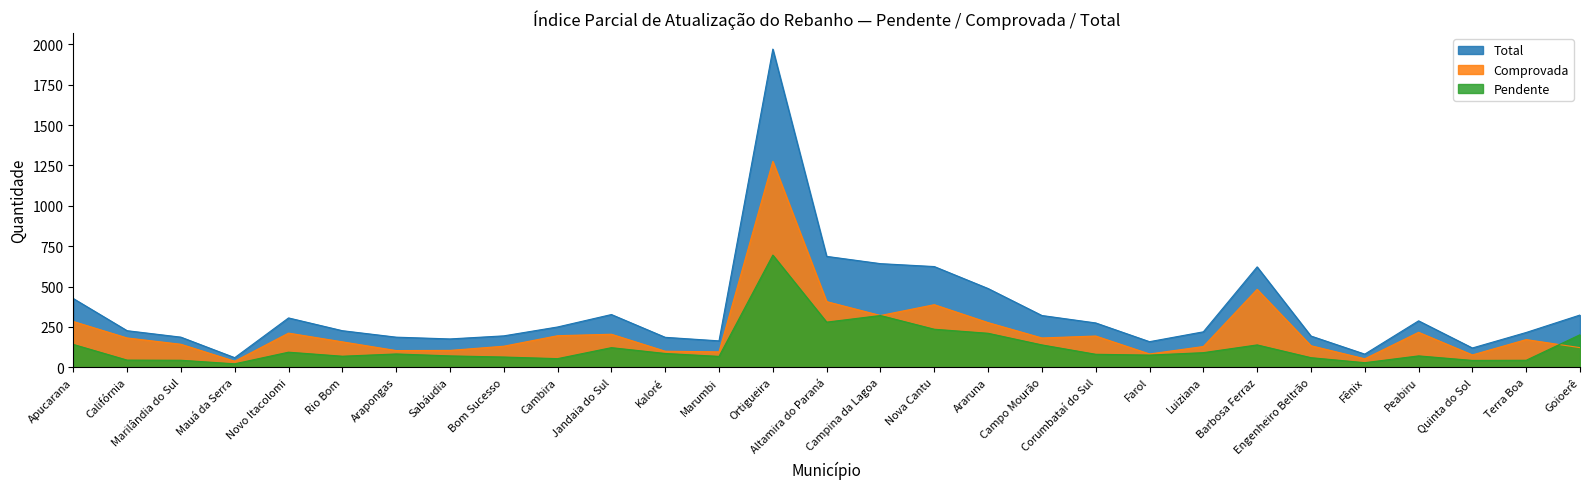

At how many categories does at least one series exceed 705?

1